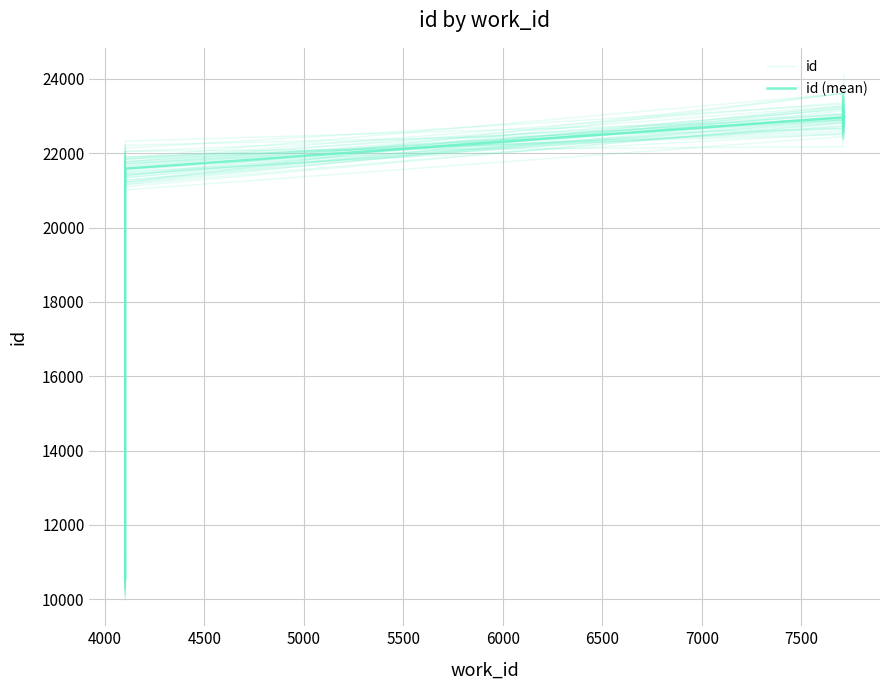

Which label corresponds to the smallest value in the chart?

4000